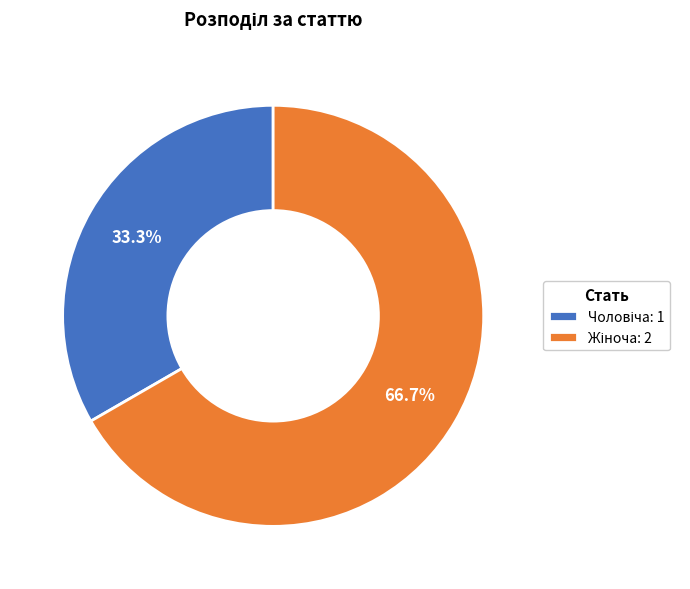

Does any single category account for the majority?

Yes